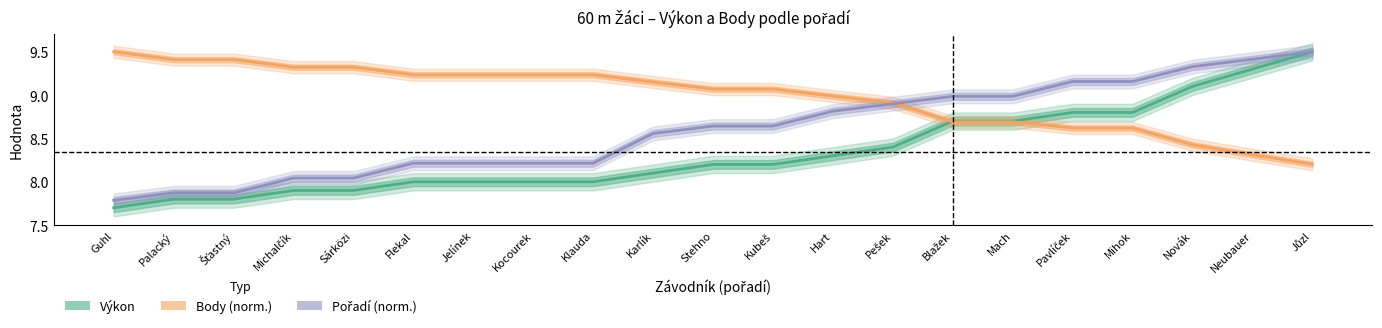

True or false: Body (norm.) has more than 2 interior local peaks.

False